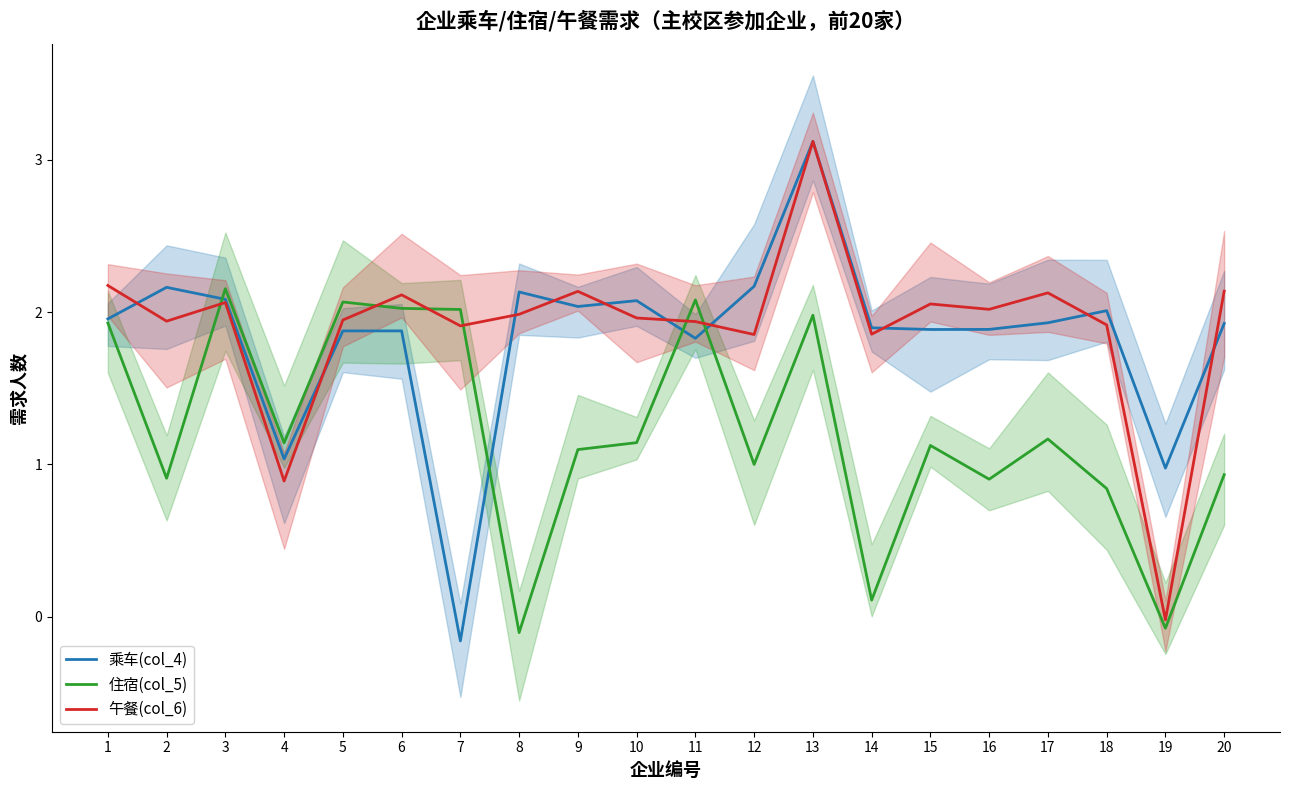

The 住宿(col_5) series shows 1.7 at 4. True or false?

False